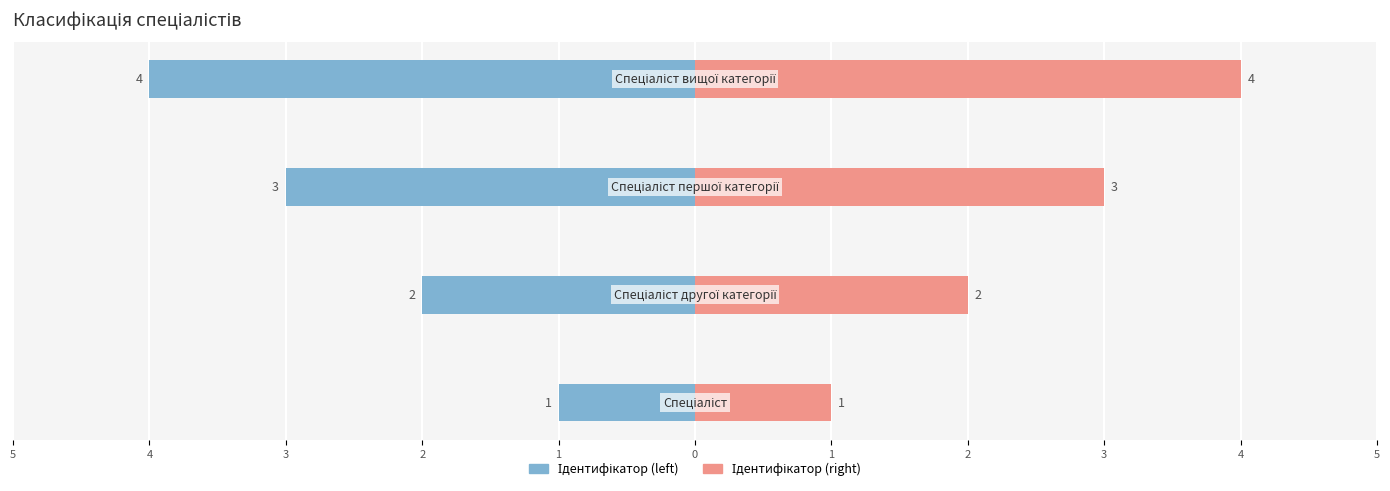

List the series in order of their overall mean, lowest first.

Ідентифікатор (left), Ідентифікатор (right)